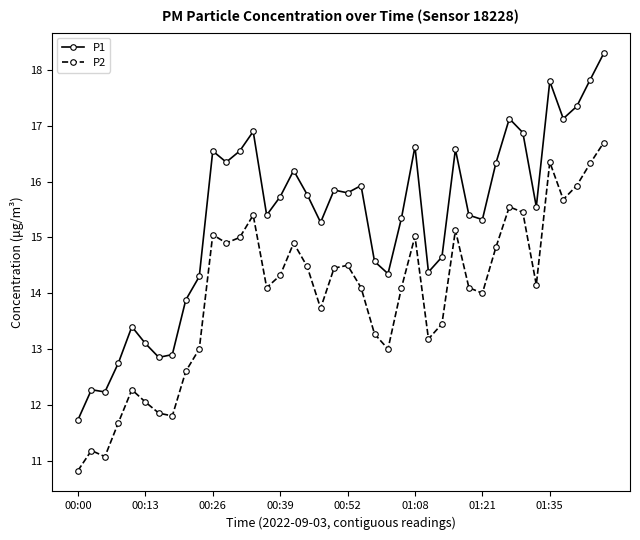

Which series has the widest spread of values?

P1